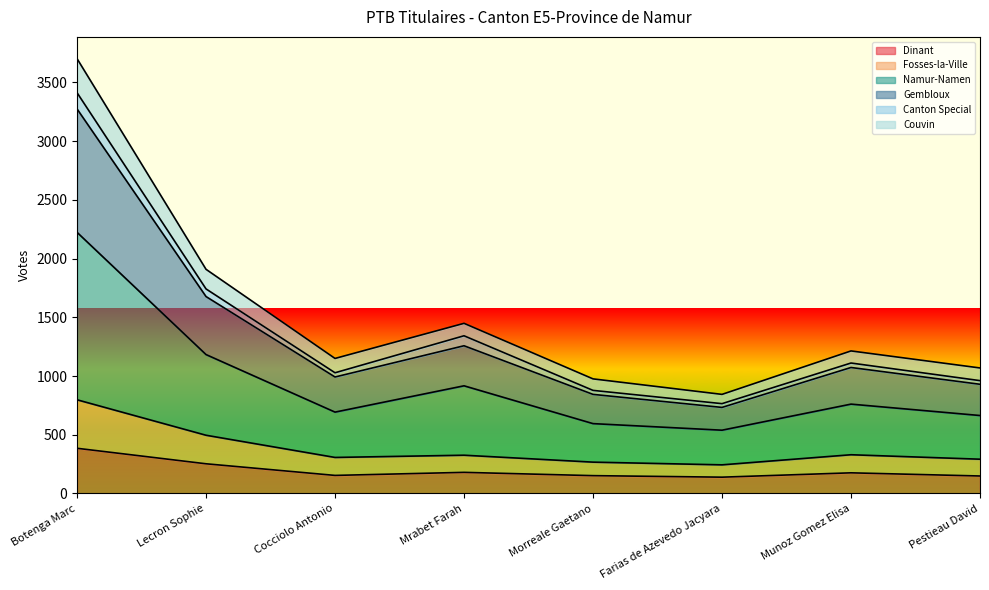

In Fosses-la-Ville, how many points are lower than both neighbors (excluding endpoints)?

2